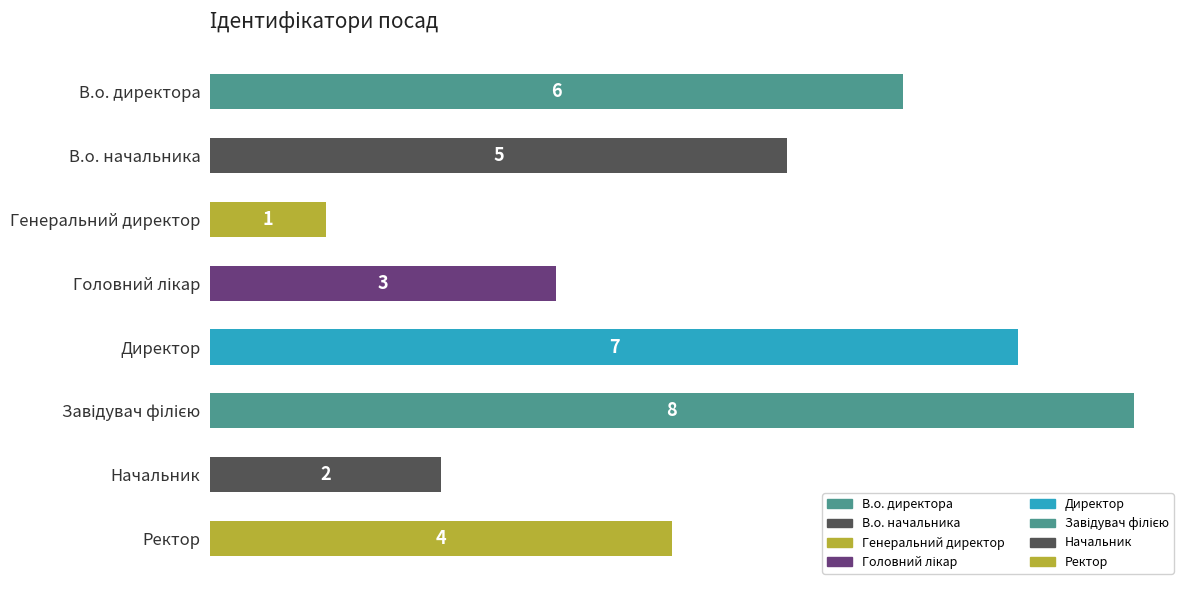

At which category does the chart reach its minimum across all series?

Генеральний директор